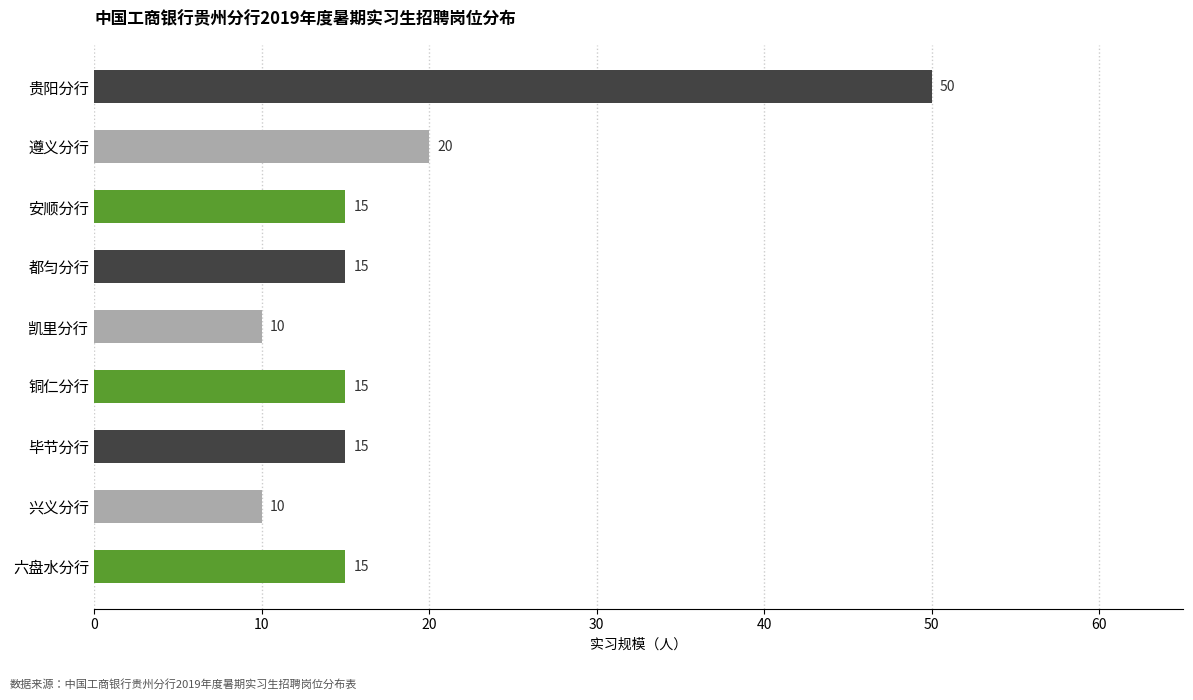

Between 毕节分行 and 贵阳分行, which is larger?

贵阳分行